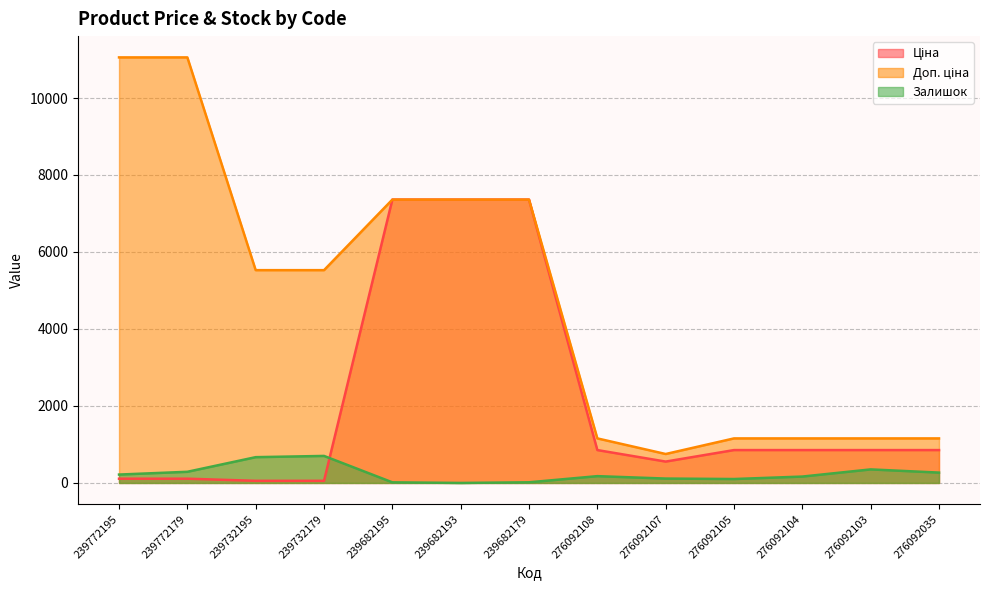

What is the total value across all series at 276092103?

2363.3